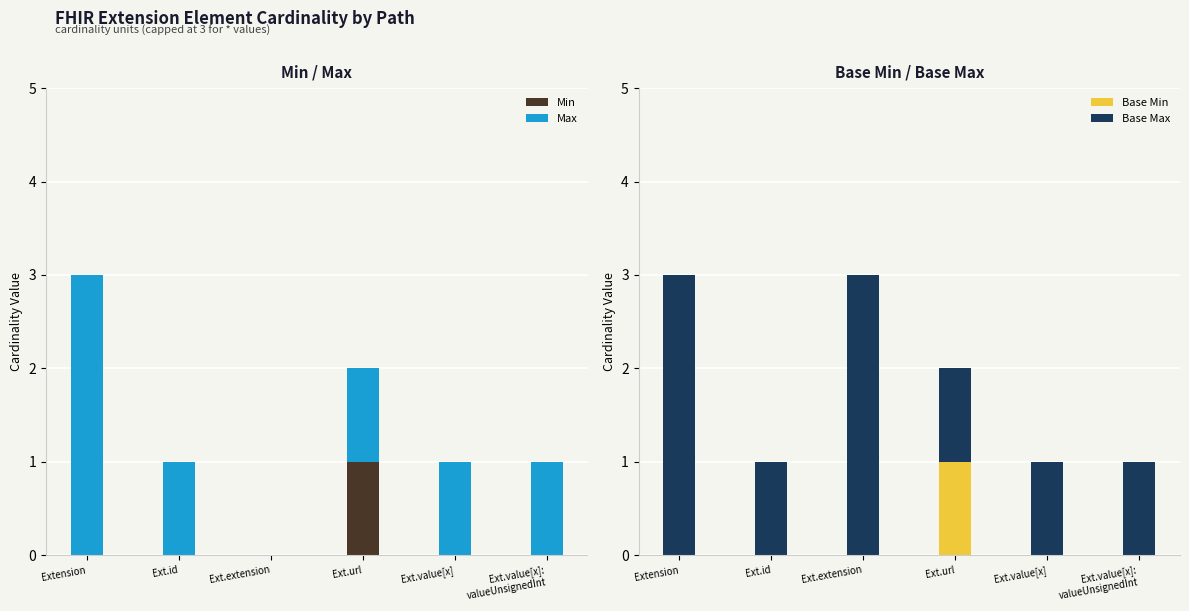

How many data points in Base Min are above 0?

1